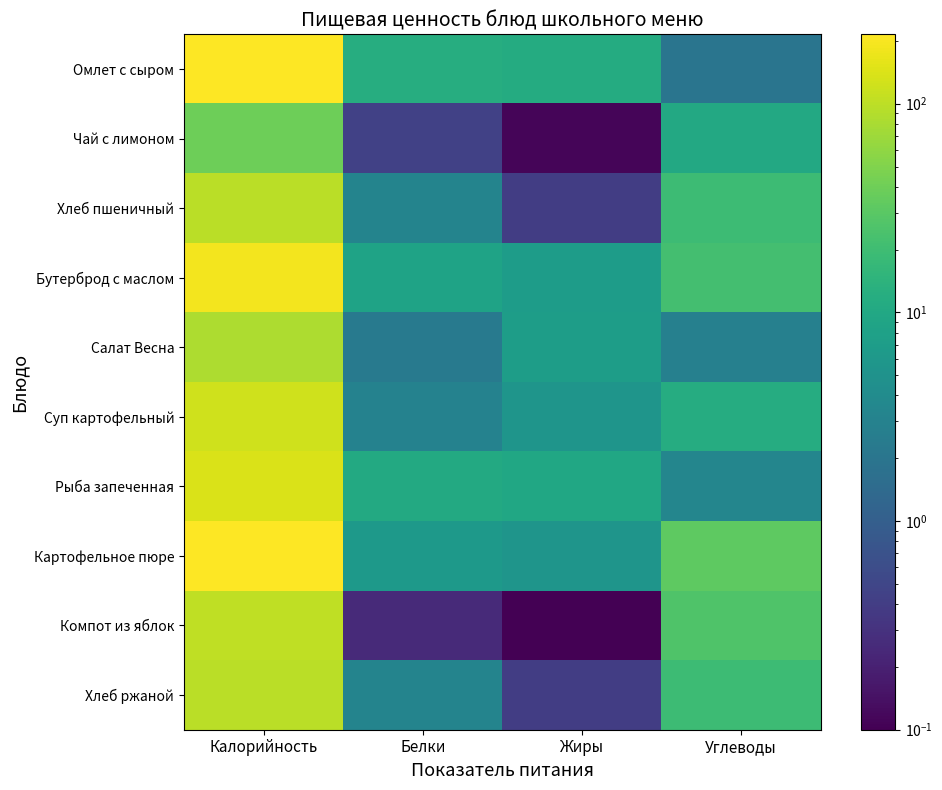

Count the number of categories in the chart.

4